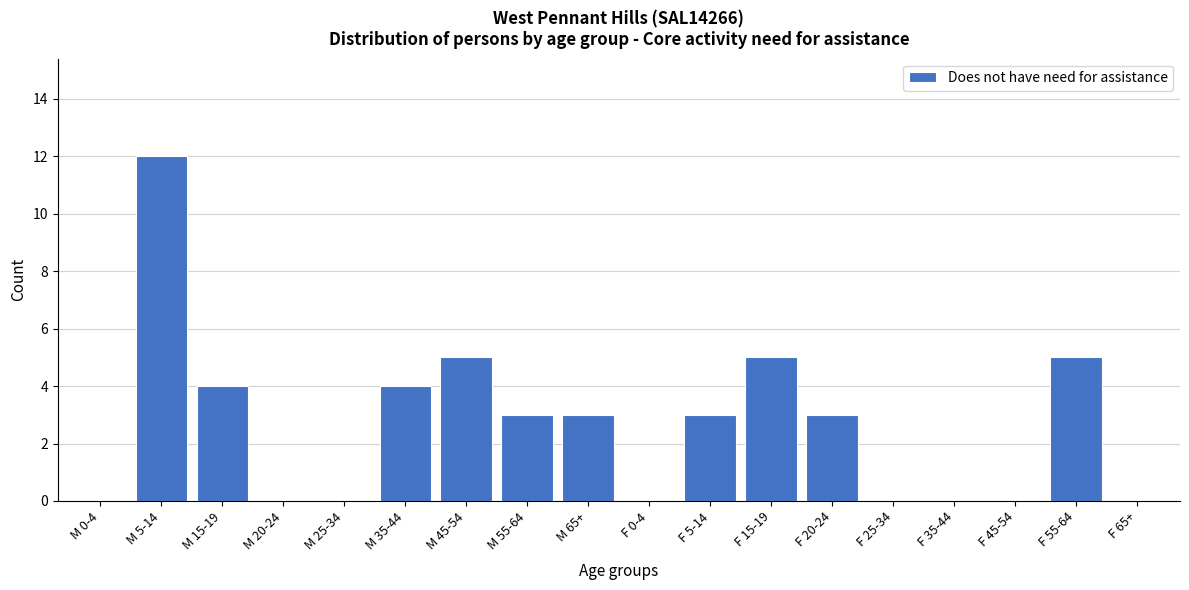

Reading left to right, transcribe all the data shown in this chart.

M 0-4=0	M 5-14=12	M 15-19=4	M 20-24=0	M 25-34=0	M 35-44=4	M 45-54=5	M 55-64=3	M 65+=3	F 0-4=0	F 5-14=3	F 15-19=5	F 20-24=3	F 25-34=0	F 35-44=0	F 45-54=0	F 55-64=5	F 65+=0